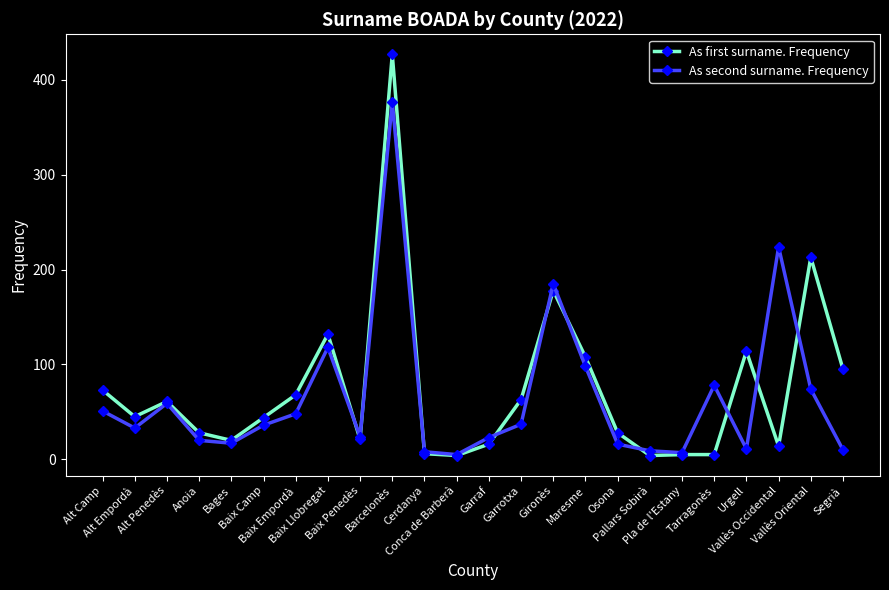

At which category does As first surname. Frequency reach its first local peak?

Alt Penedès